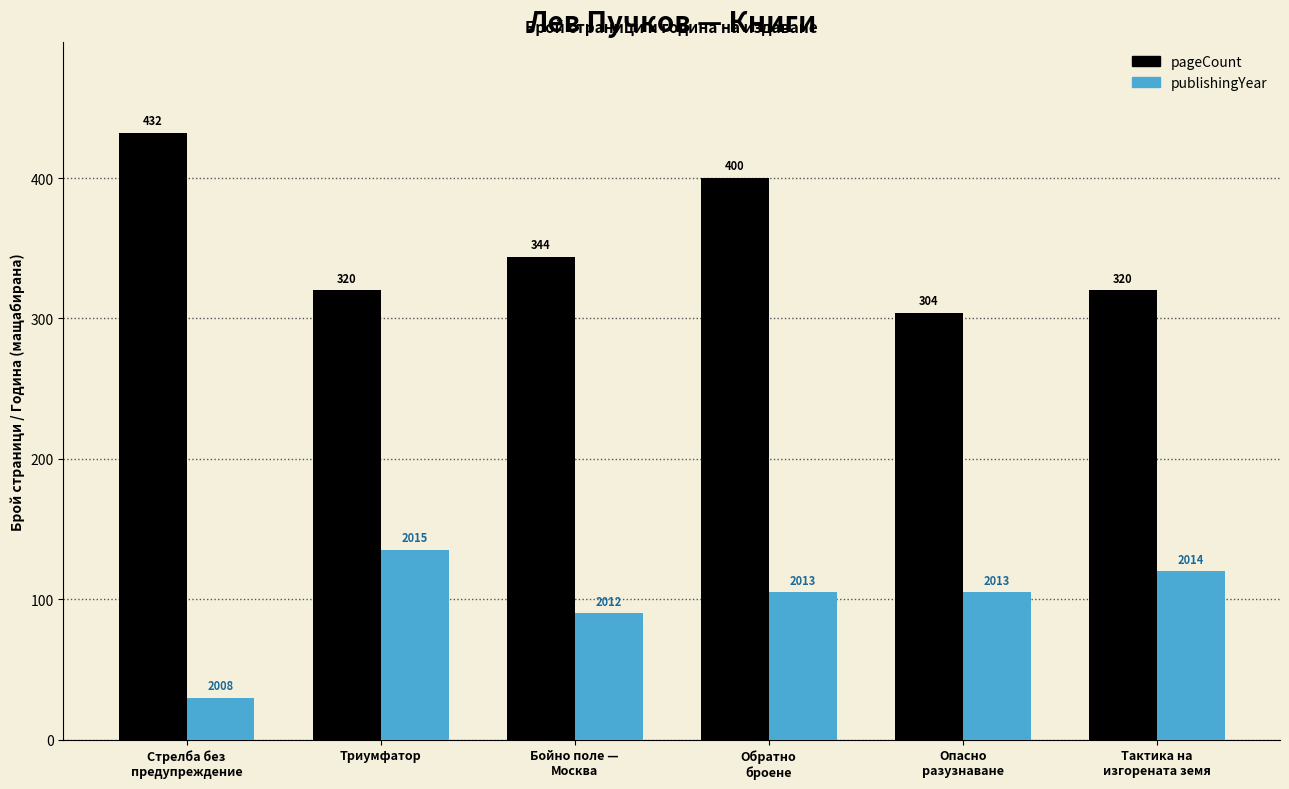

What is the smallest value displayed?

30